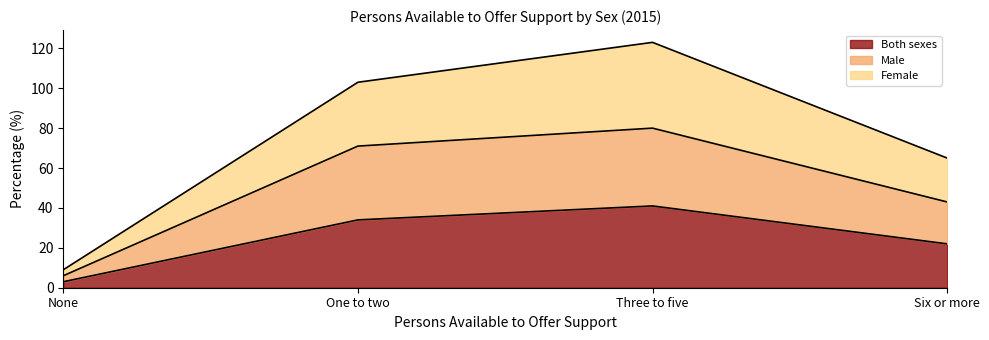

The value of Both sexes at Six or more is 22. True or false?

True